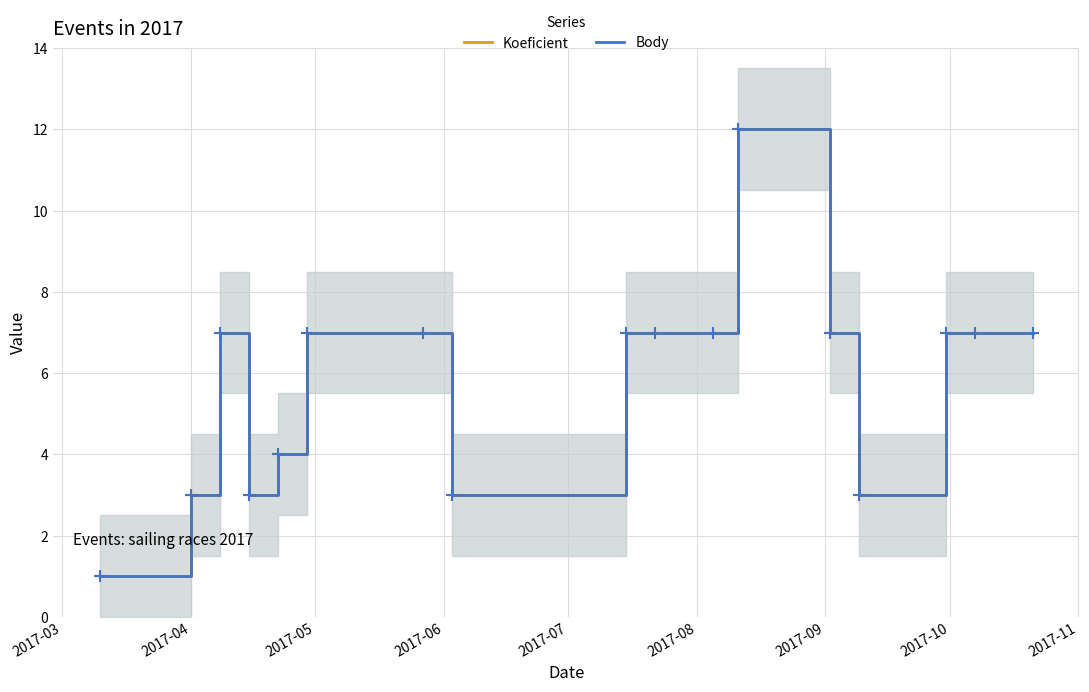

The value of Body at 16 is 12. True or false?

False